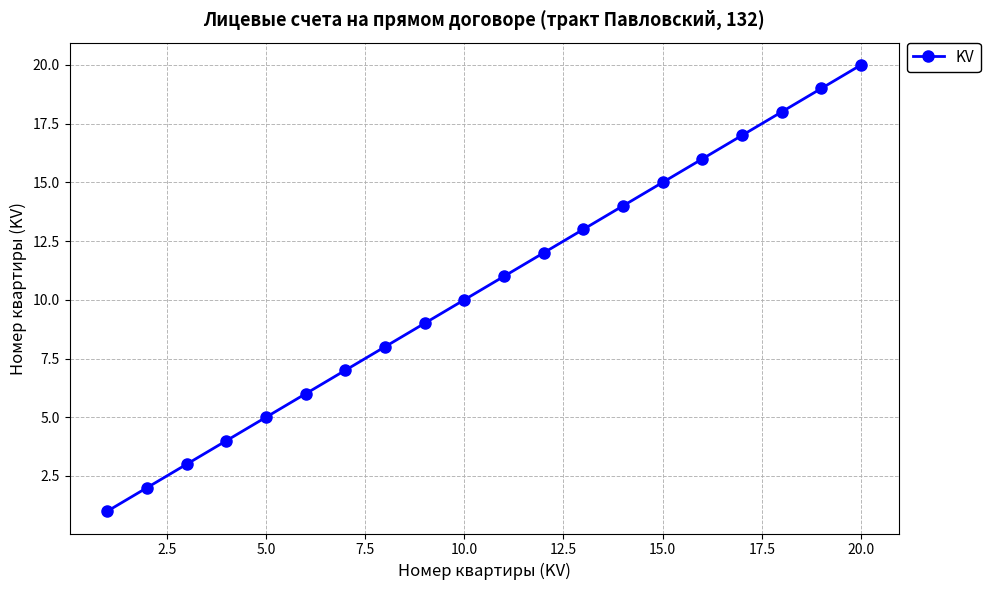

How many distinct data groups are displayed?

1